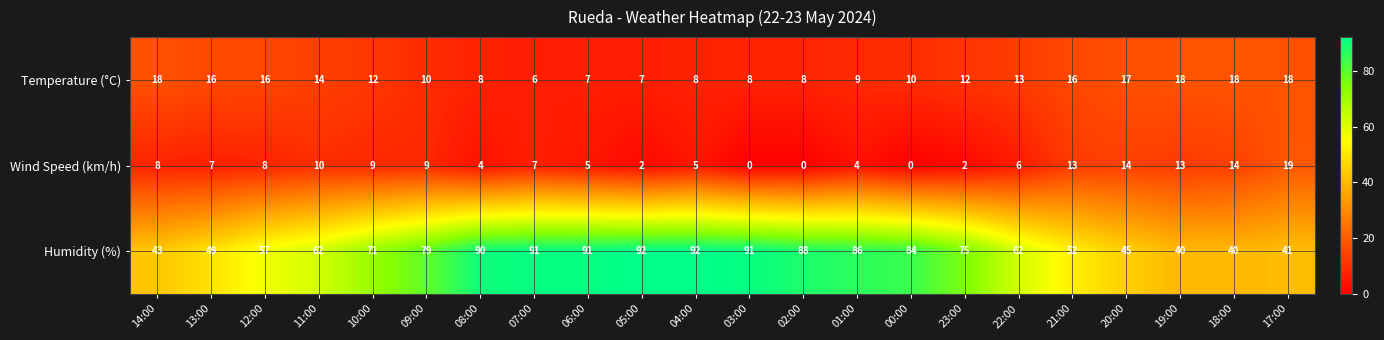

What is the difference between the maximum and minimum values in the Temperature (°C) series?

12